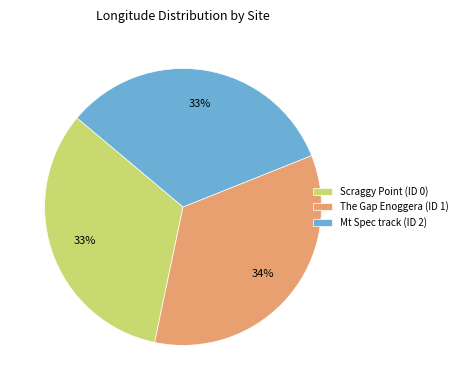

The Mt Spec track (ID 2) slice represents 33% of the pie. True or false?

True